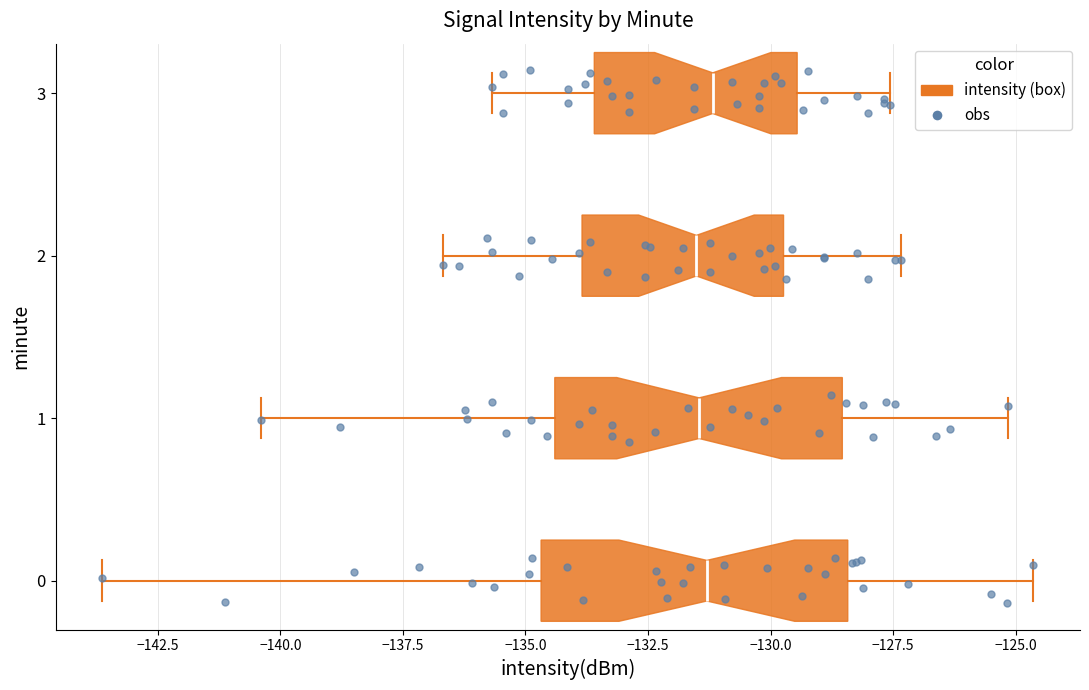

Reading bottom to top, read every box against the x-axis: the position of its median line, the range the box covers, and the ends of its whiskers. The values are not printed on the chart, so give them approximately, as read against the axis.

0: median -131.5, box -134.5 to -128.5, whiskers -143.5 to -124.5
1: median -131.5, box -134.5 to -128.5, whiskers -140.5 to -125.0
2: median -131.5, box -134.0 to -129.5, whiskers -136.5 to -127.5
3: median -131.0, box -133.5 to -129.5, whiskers -135.5 to -127.5